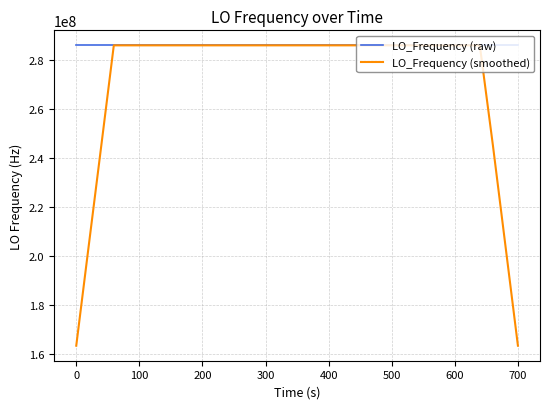

What is the smallest value displayed?

163455426.3